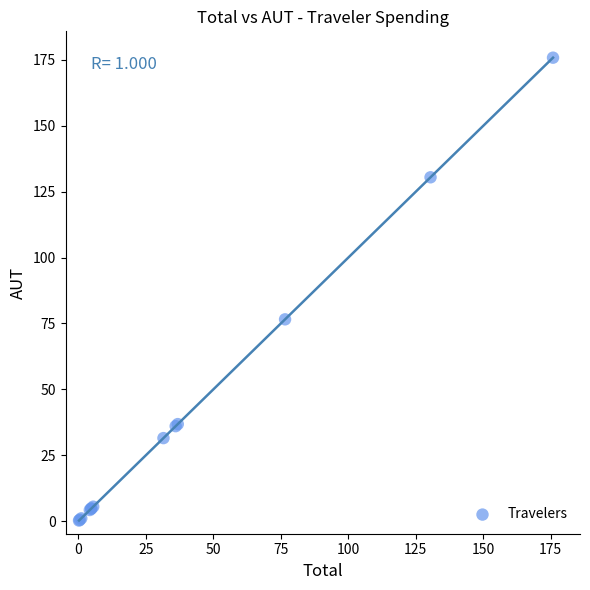

What Y value in the scatter plot is closest to 88?

76.6